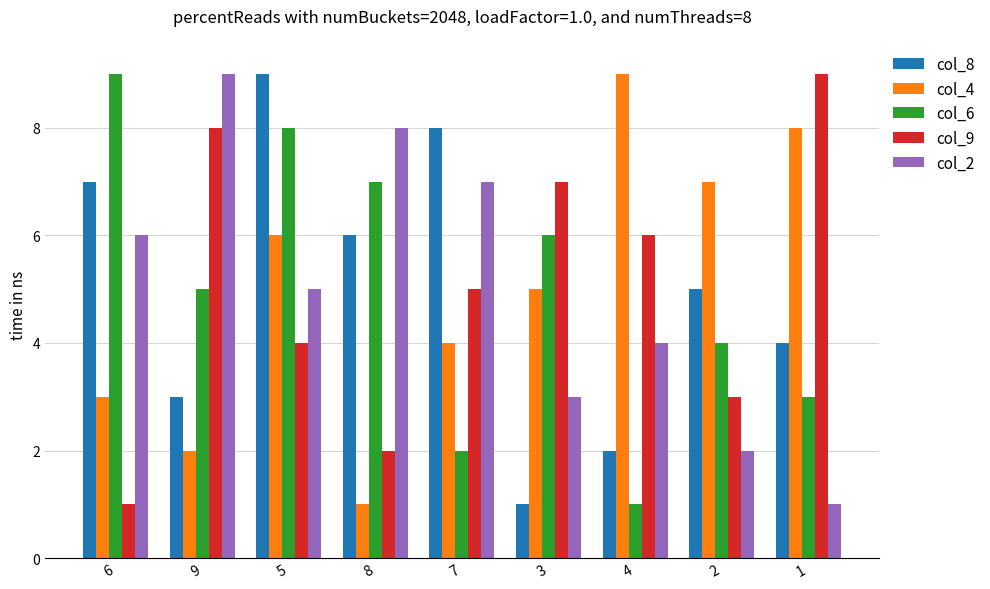

The col_8 series shows 1 at 9. True or false?

False